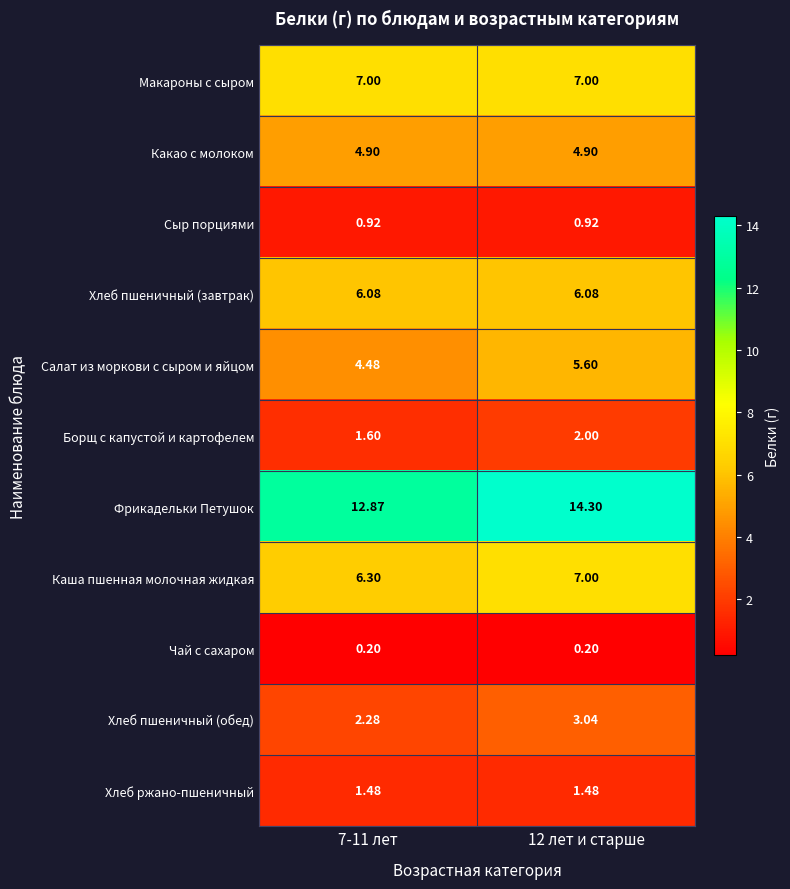

Which series has the largest range (max minus min)?

Фрикадельки Петушок